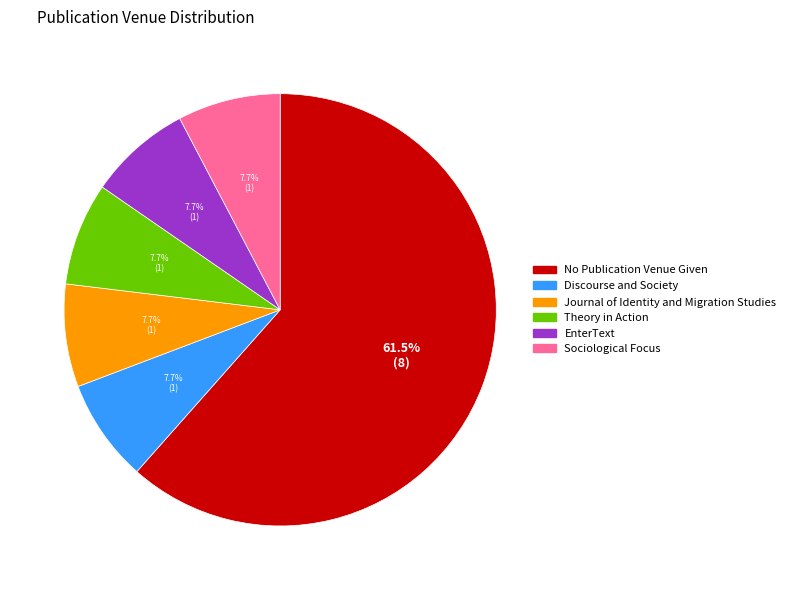

Is there any slice that represents more than half of the pie?

Yes